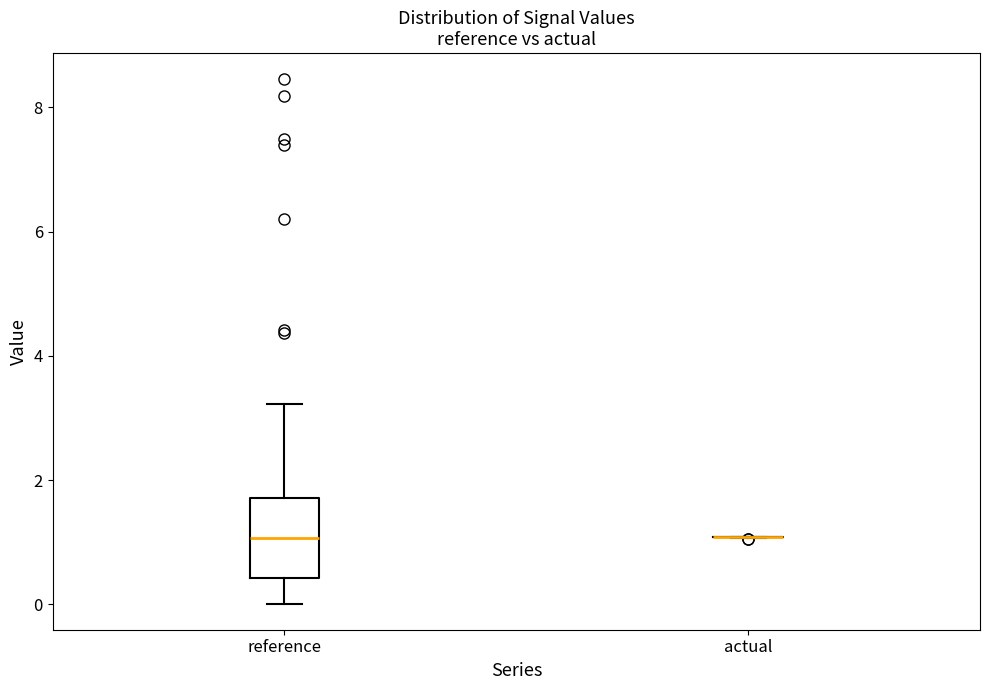

Reading left to right, read every box against the y-axis: the position of its median line, the range the box covers, and the ends of its whiskers. The values are not printed on the chart, so give them approximately, as read against the axis.

reference: median 1.0, box 0.4 to 1.8, whiskers 0.0 to 3.2
actual: box collapsed to a line at 1.0, whiskers 1.0 to 1.0